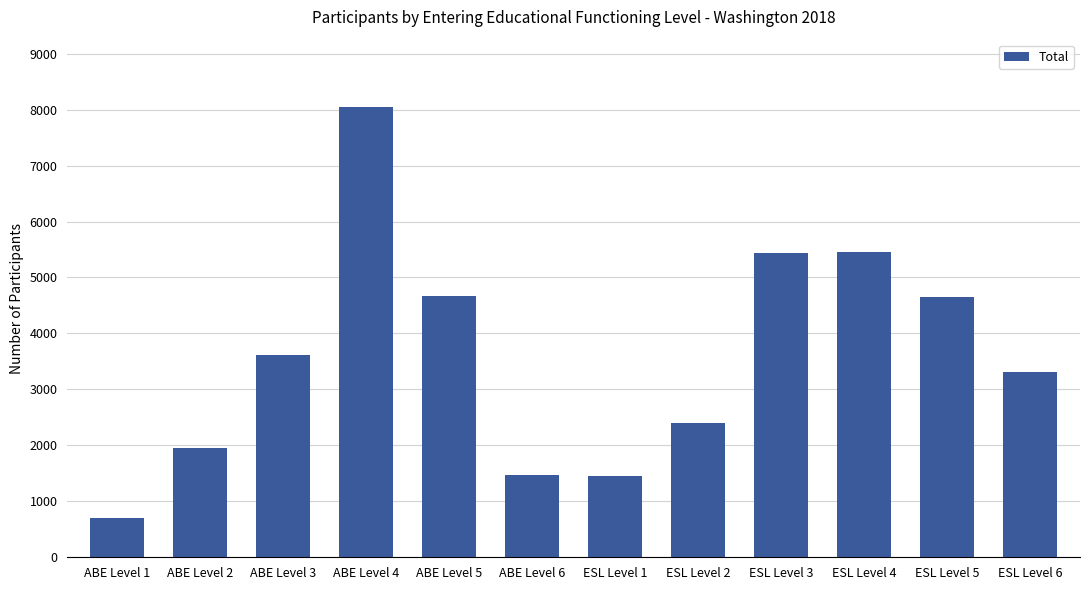

What is the label of the 3rd bar from the left?

ABE Level 3